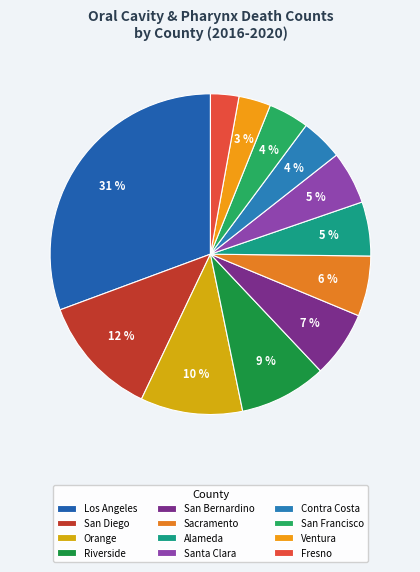

Which slice is the smallest?

Fresno County